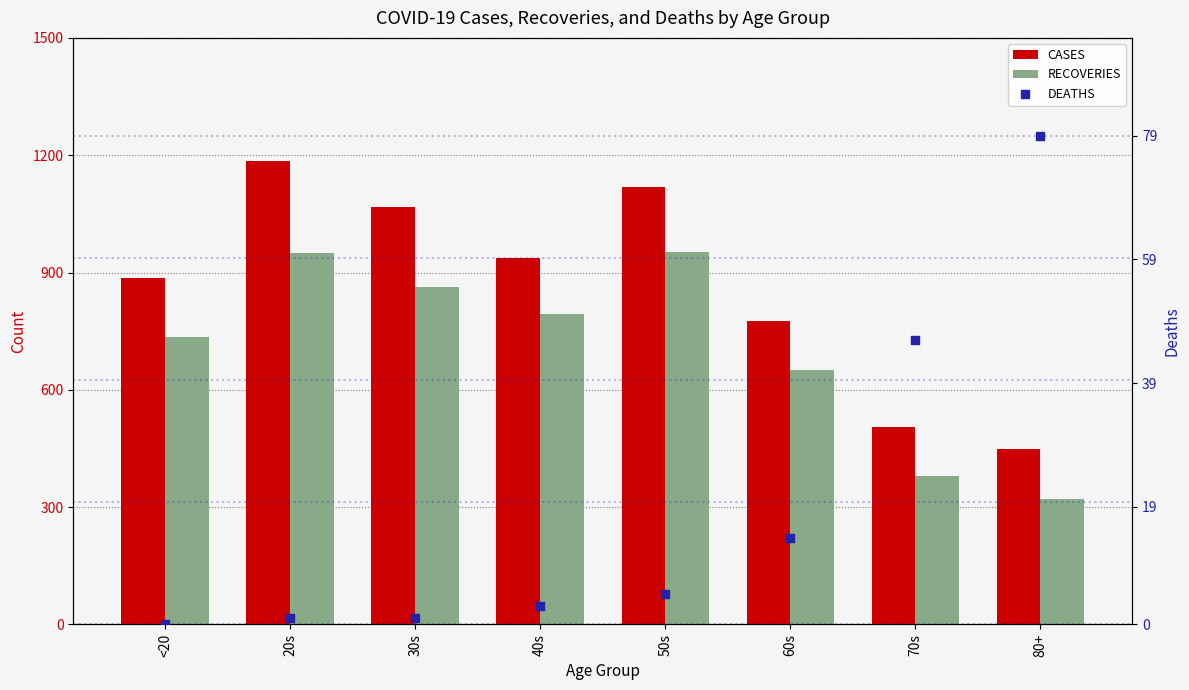

At how many categories does at least one series exceed 1069?

2